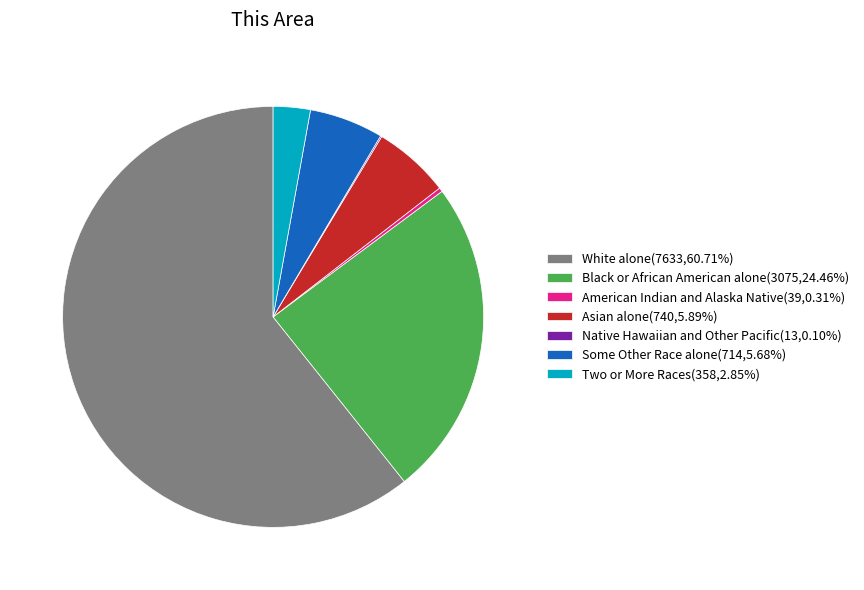

Is White alone(7633,60.71%) the majority of the pie?

Yes